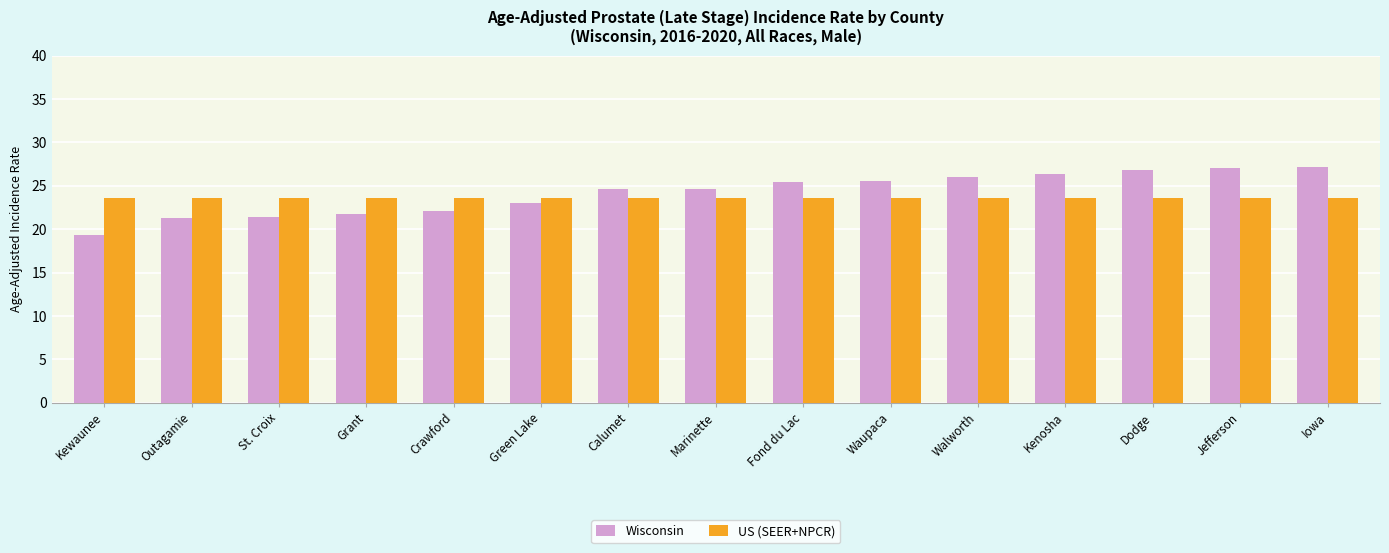

Rank the series by their maximum value, from lowest to highest.

US (SEER+NPCR), Wisconsin